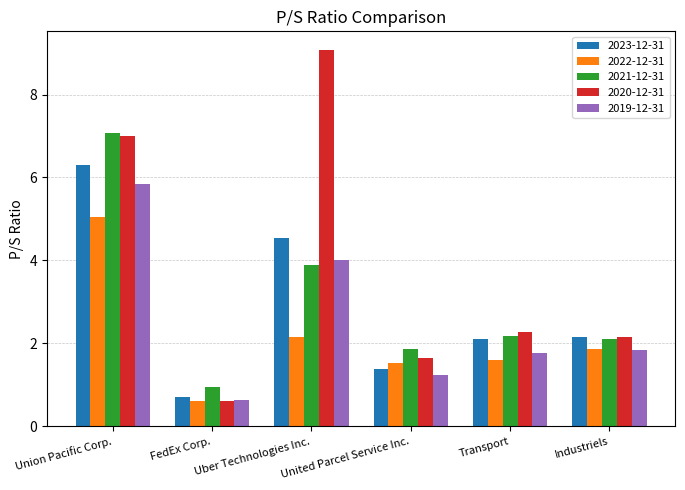

What is the average value of the 2023-12-31 series?

2.9